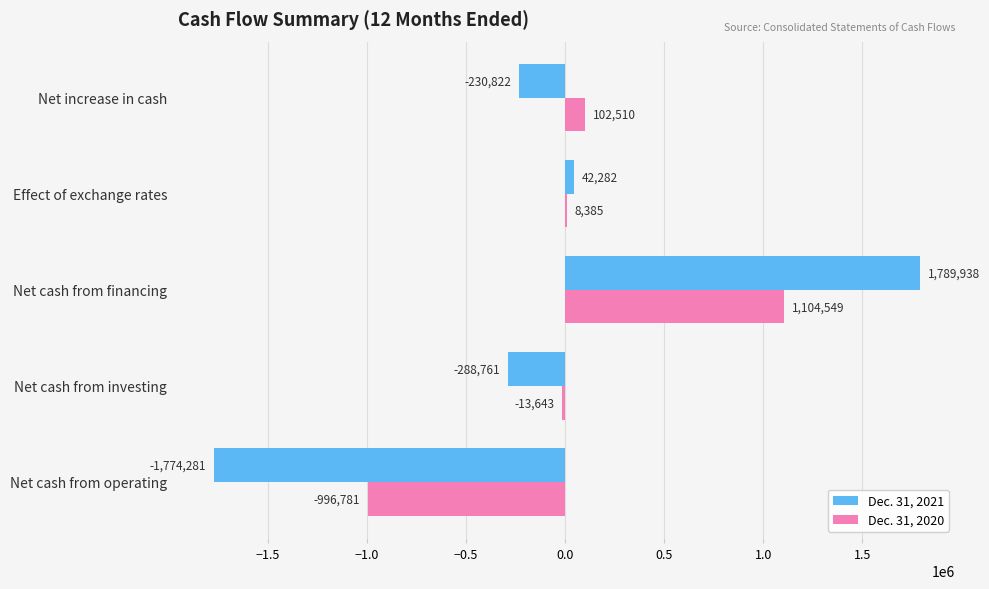

Which series has the largest total across all categories?

Dec. 31, 2020